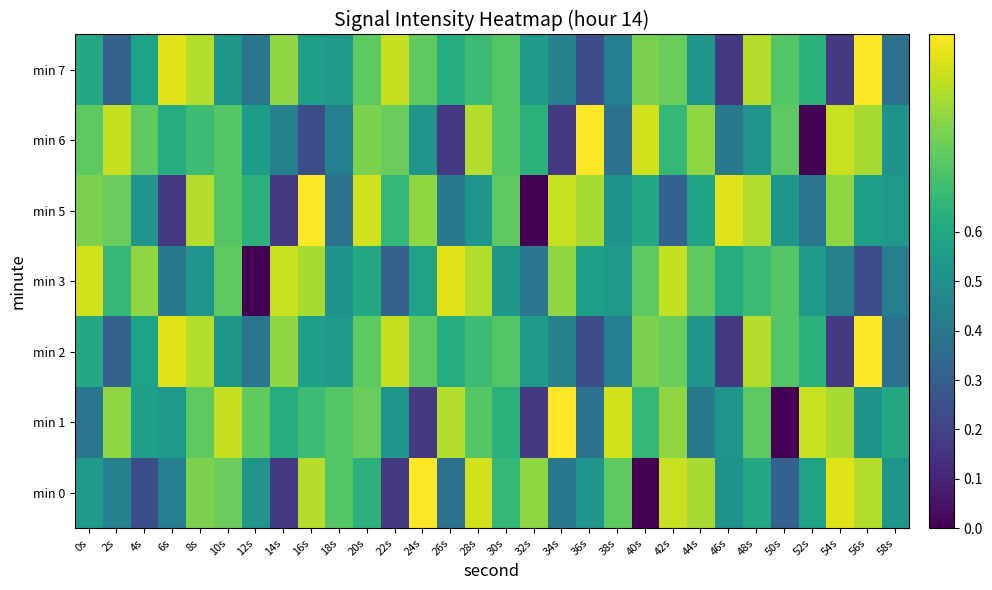

What is the total value across all series at 36s?

3.8